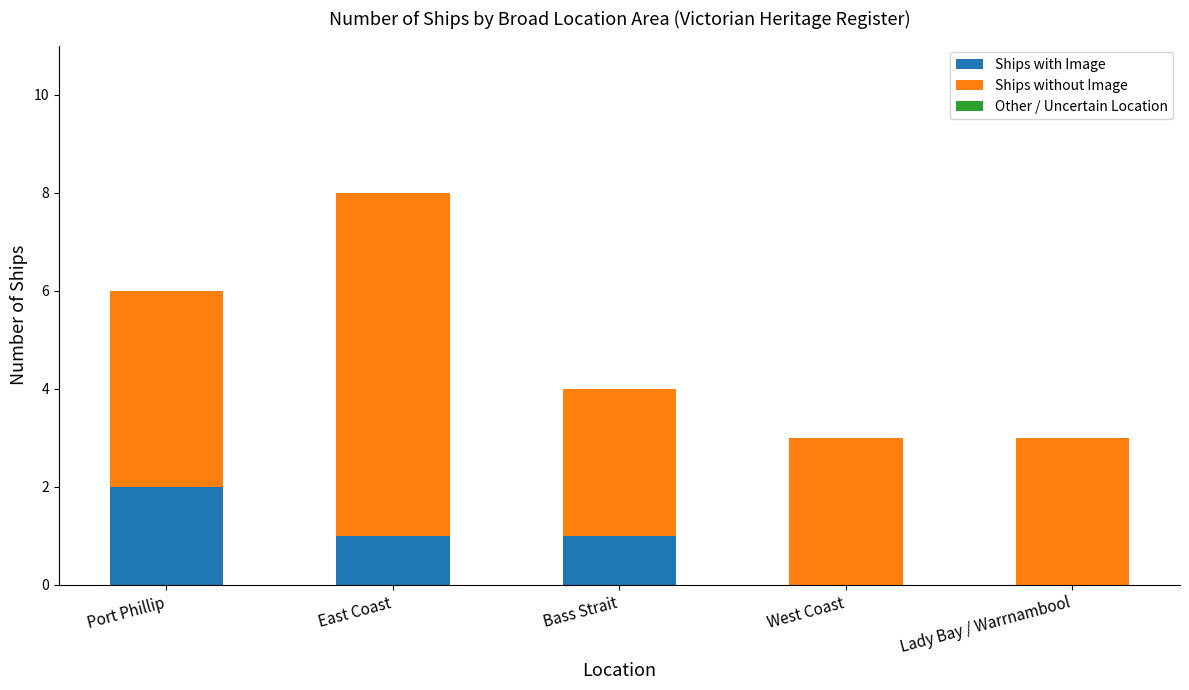

Is it true that Ships with Image equals 1 at Lady Bay / Warrnambool?

False